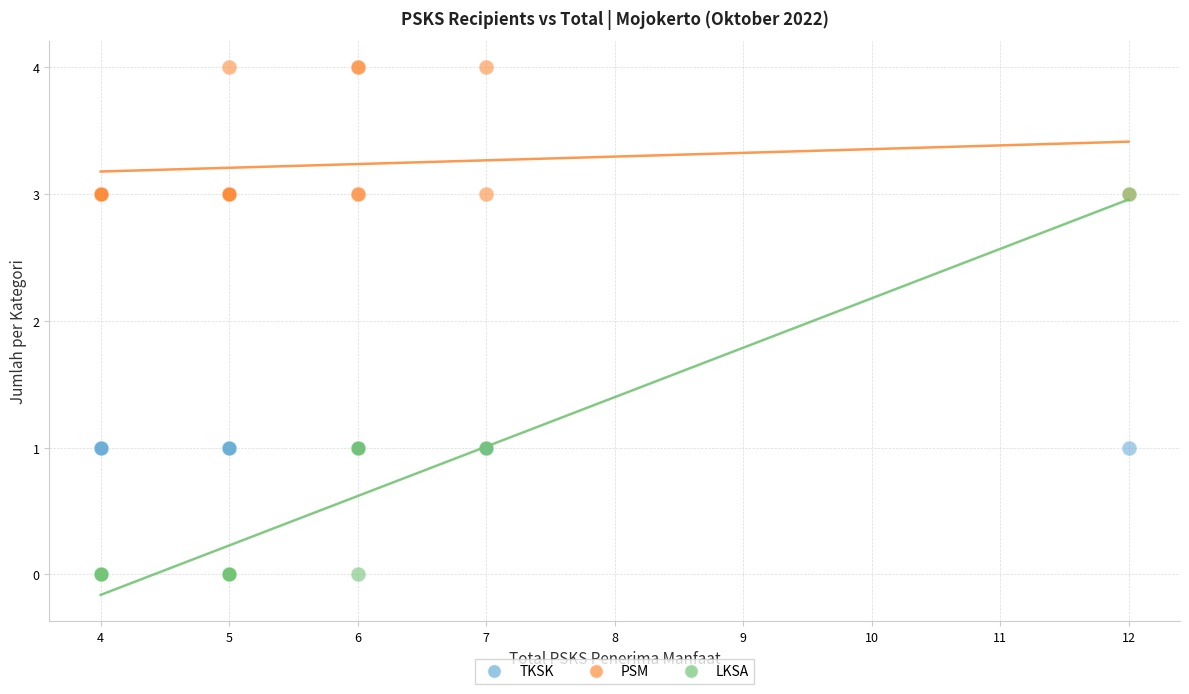

Which series contains the lowest Y value?

LKSA